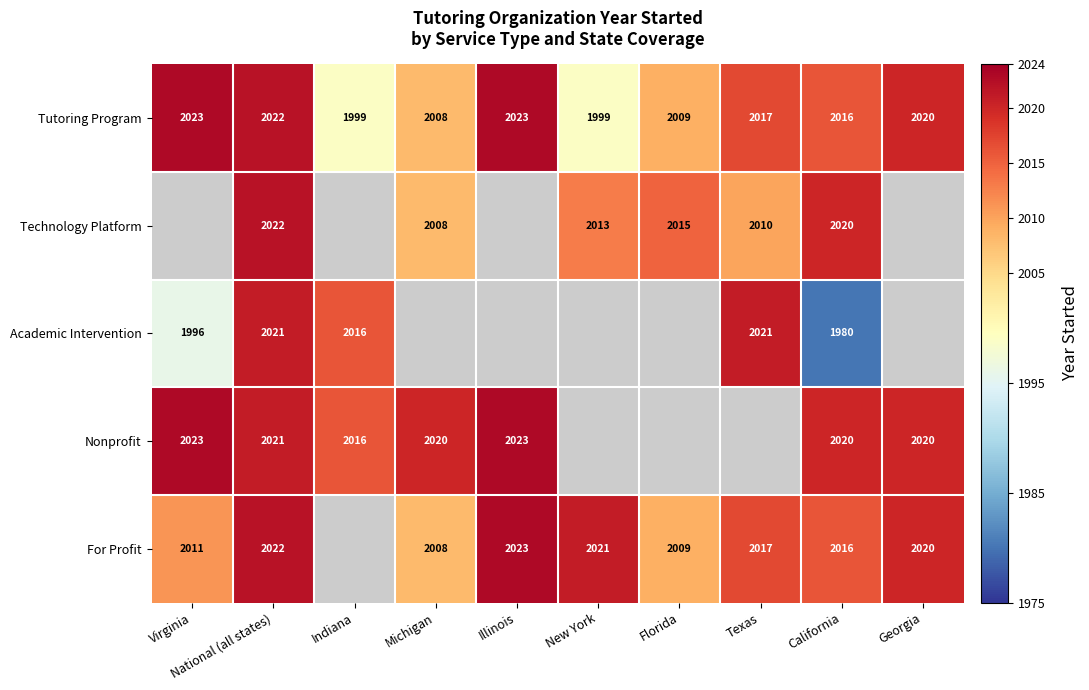

At which label does Tutoring Program first exceed 2017?

Virginia